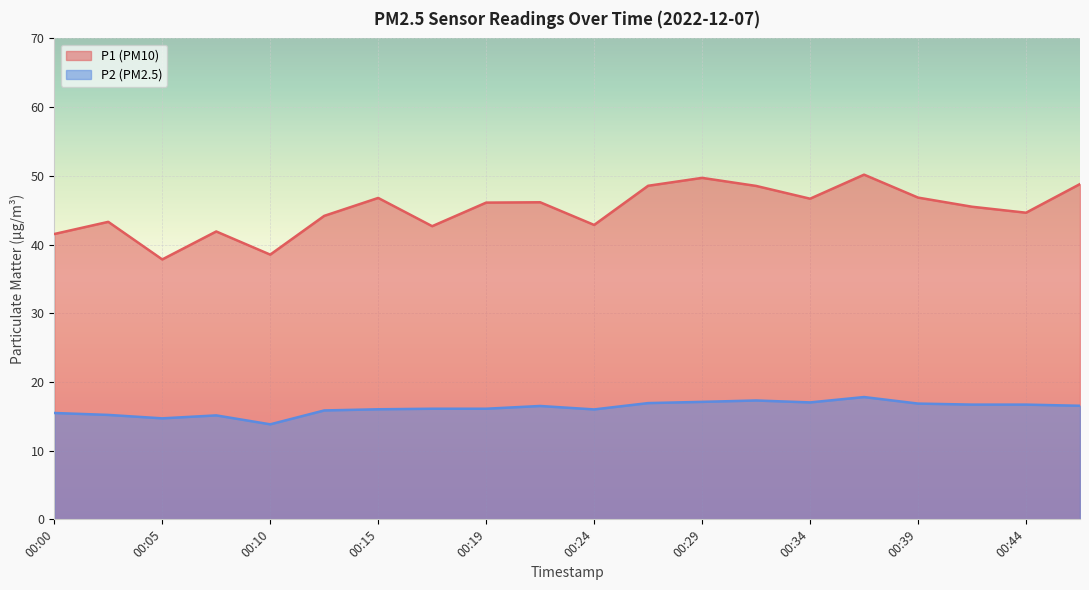

What is the difference between the second highest and minimum values in the P2 series?

3.5